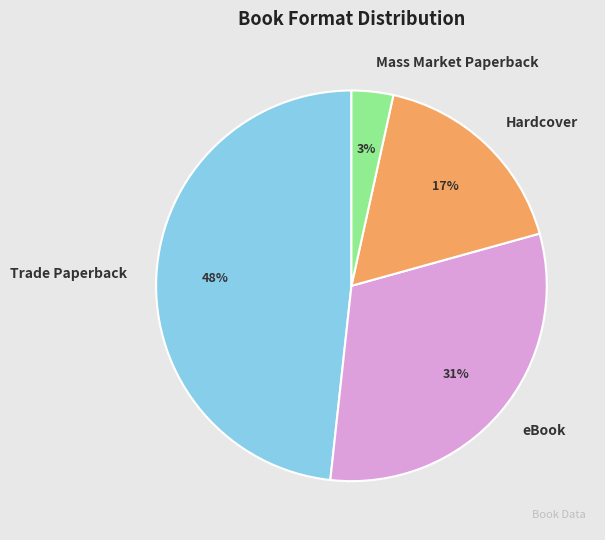

Between Mass Market Paperback and eBook, which is larger?

eBook